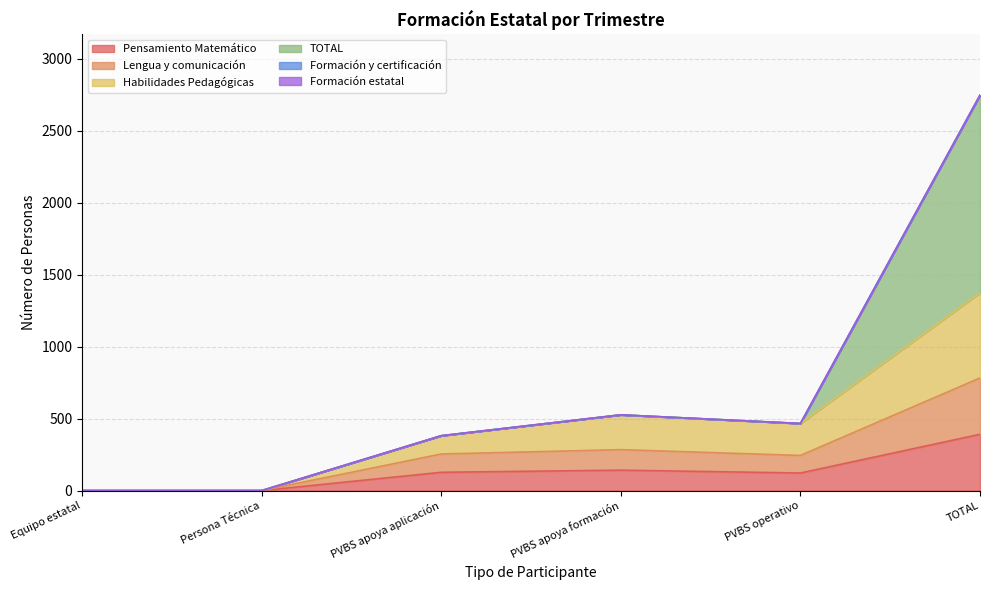

In Lengua y comunicación, how many points are higher than both neighbors (excluding endpoints)?

1